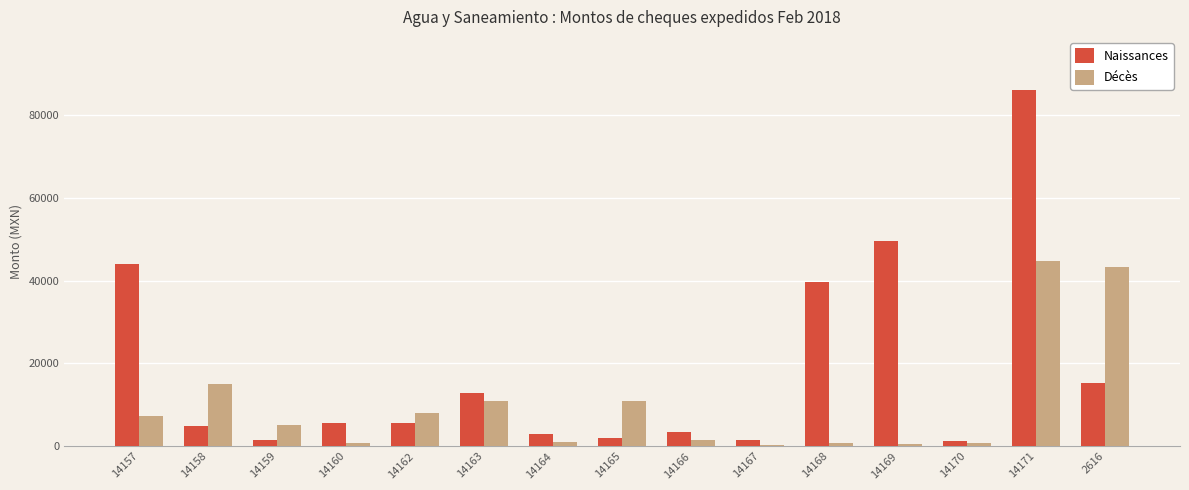

At which category does the chart reach its peak across all series?

14171